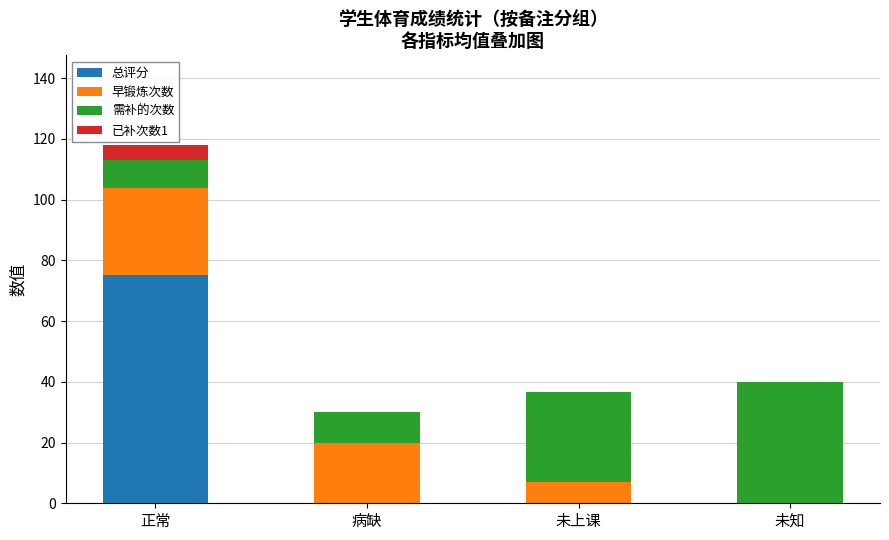

At which category is the sum across all series the highest?

正常